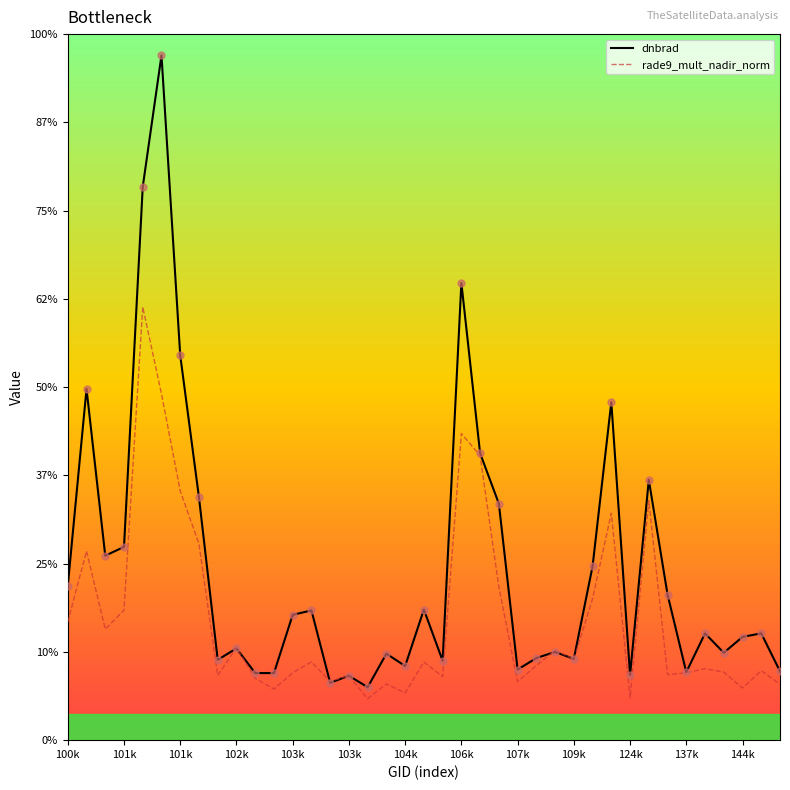

What are all the series names shown in the legend?

dnbrad, rade9_mult_nadir_norm